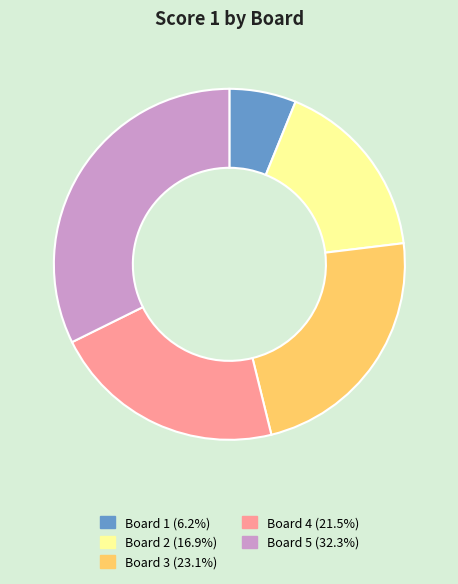

Which category has the biggest portion of the pie?

Board 5